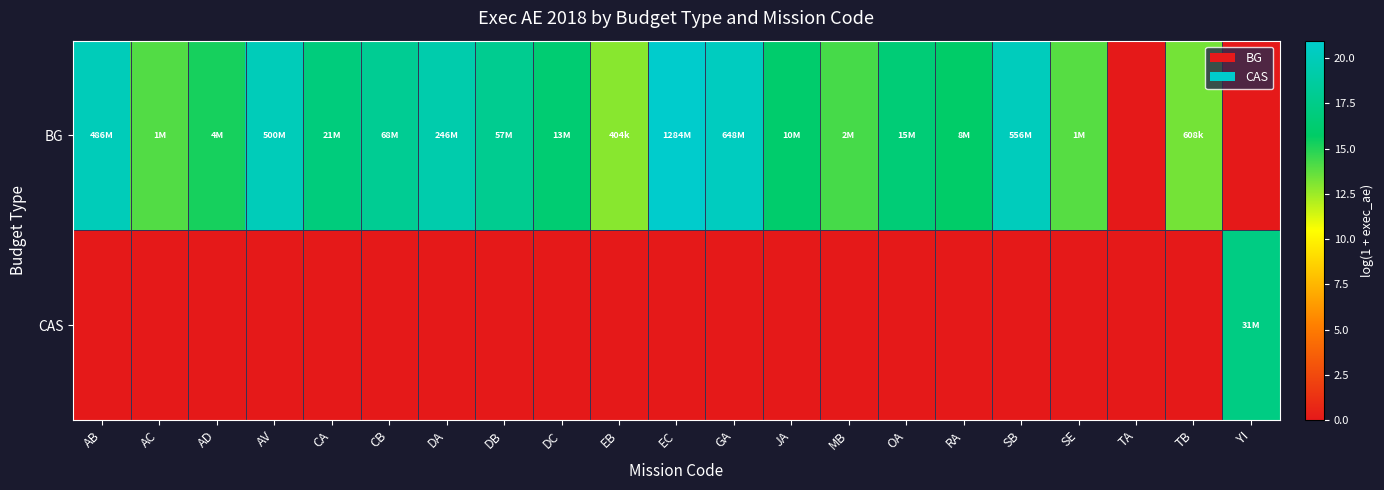

At how many categories does at least one series exceed 0?

20